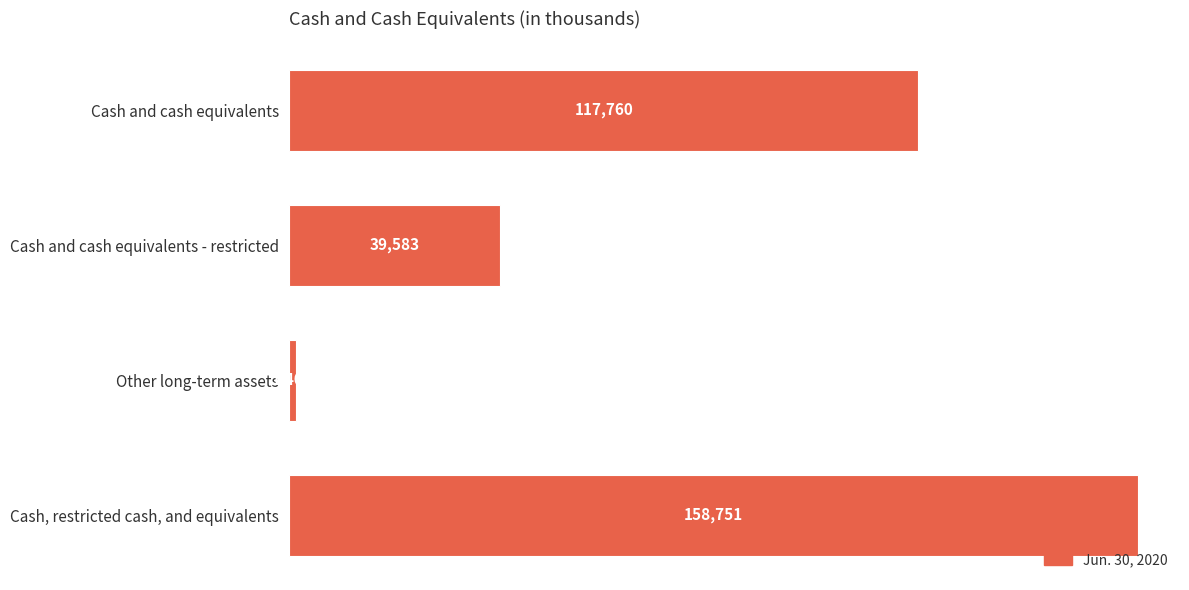

What is the difference between the values at Cash and cash equivalents and Cash, restricted cash, and equivalents?

40991